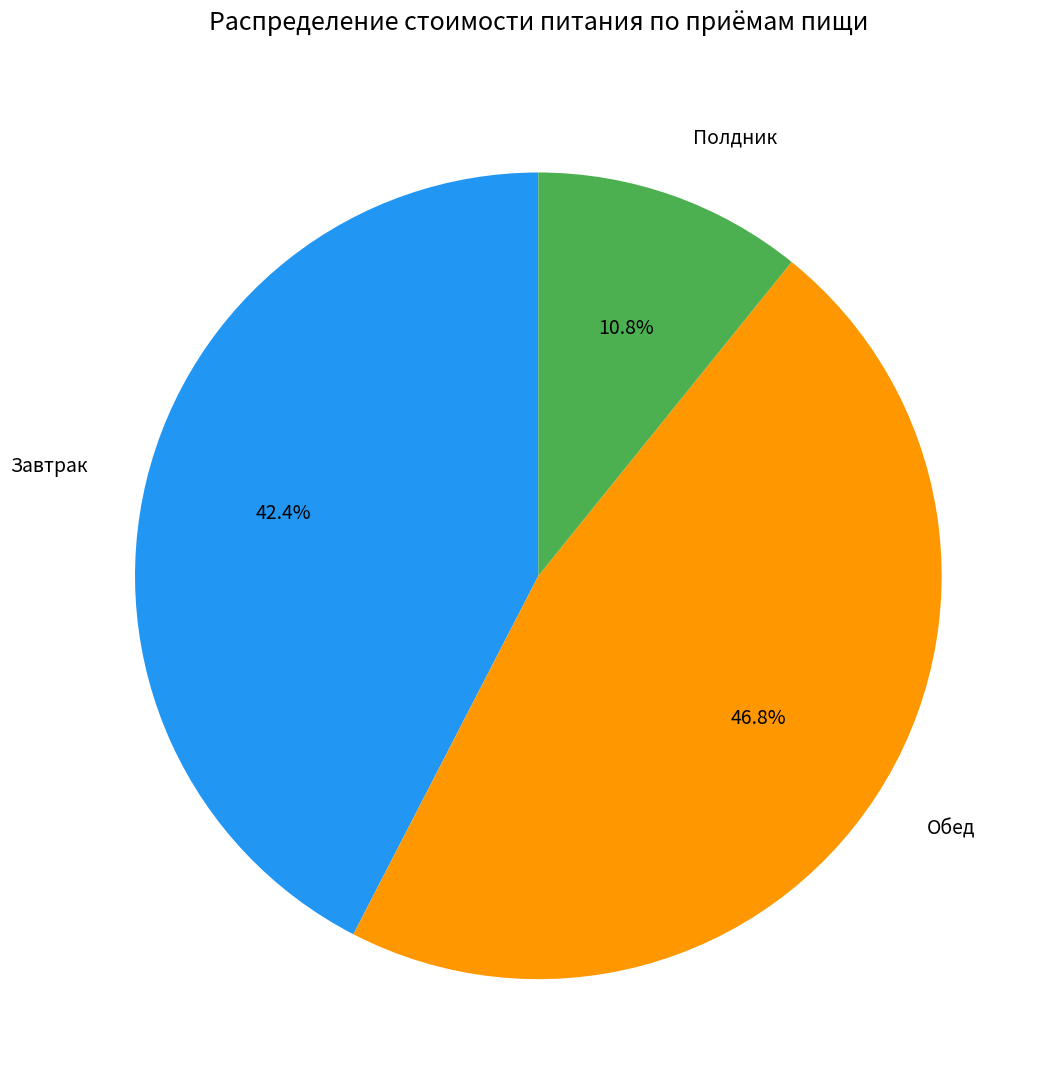

True or false: Обед accounts for 32% of the total.

False